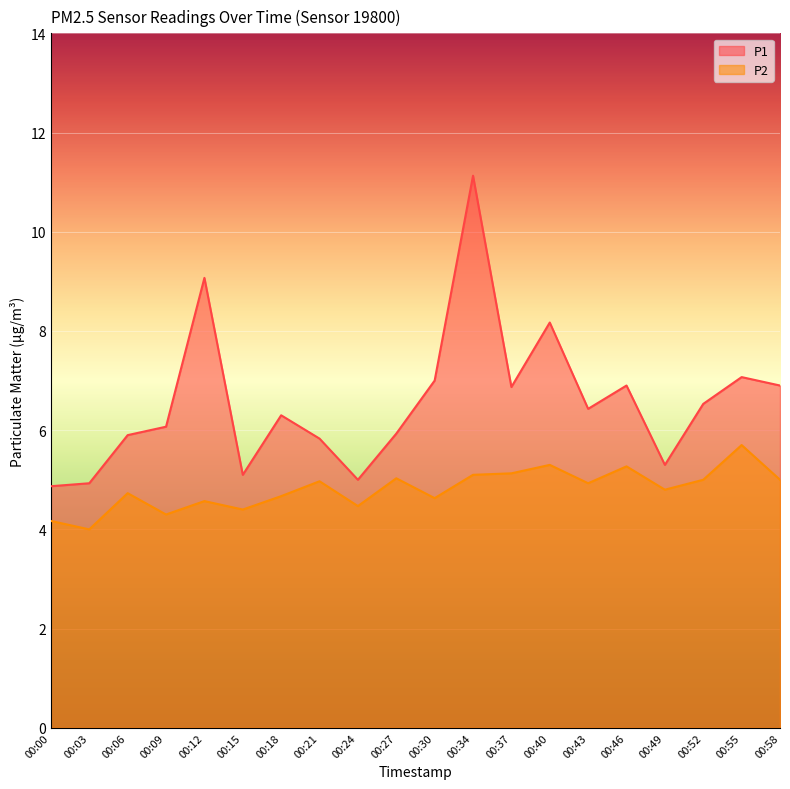

How many values in the P1 series exceed 6?

12